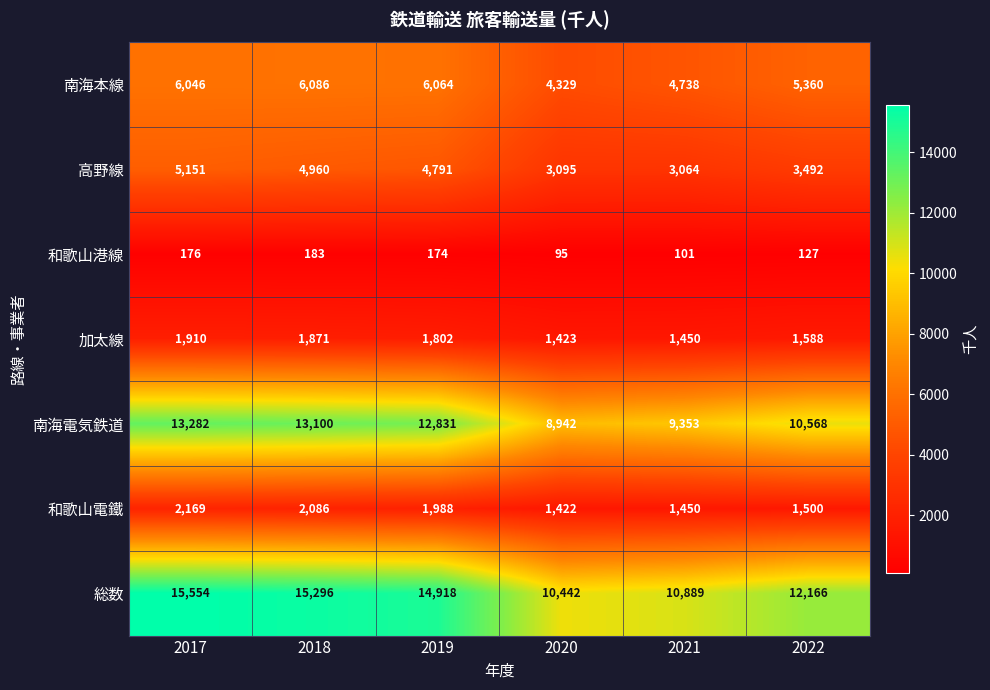

True or false: 和歌山電鐵 has a value of 2086 at 2018.

True